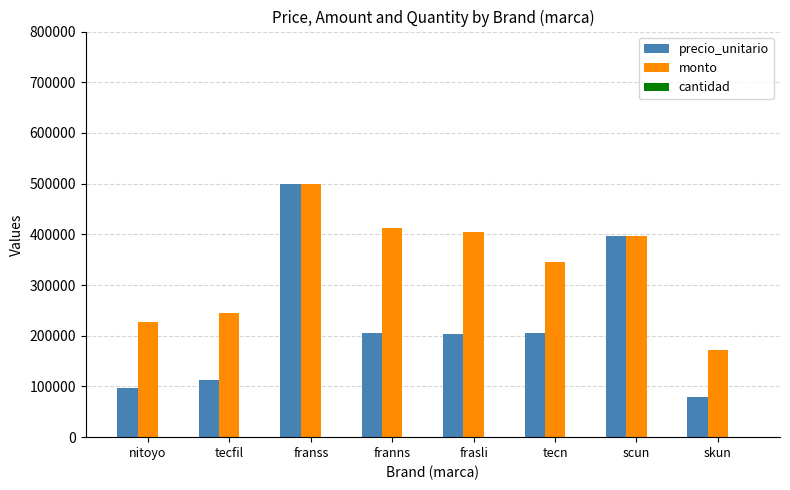

Are the bars grouped side by side (vs. stacked)?

Yes